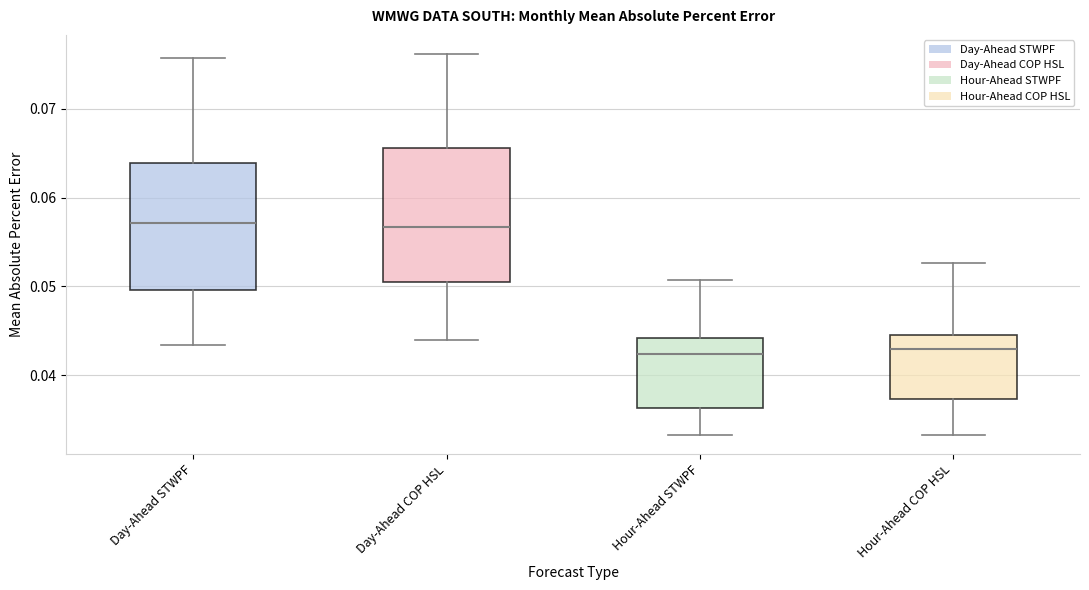

Where is the upper edge of the box for Hour-Ahead COP HSL on the y-axis? The values are not printed on the chart, so give them approximately, as read against the axis.

0.044